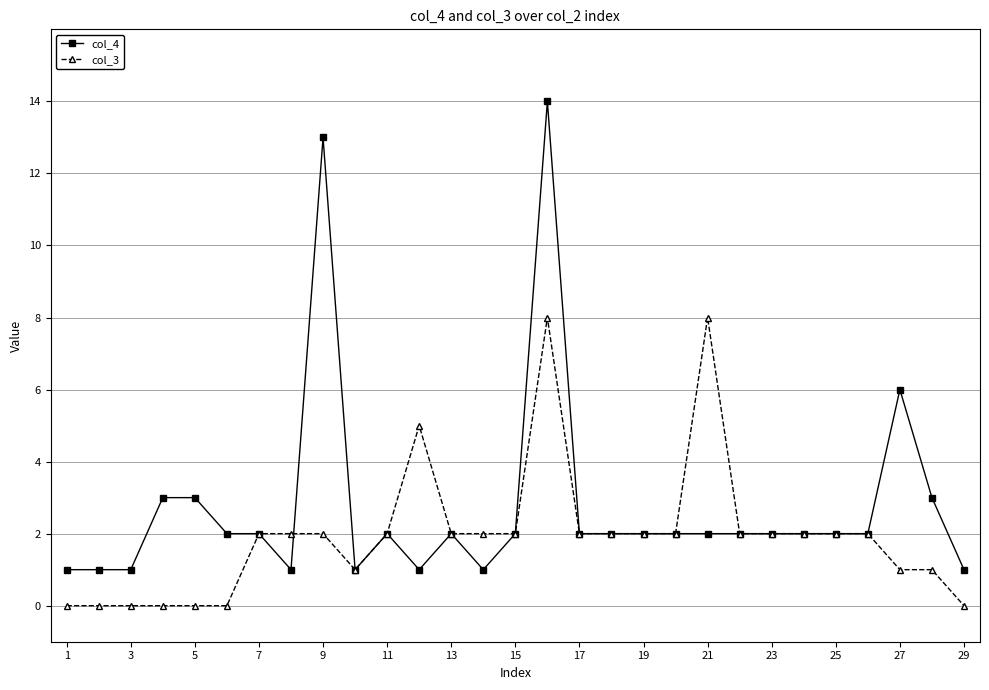

Rank the series by their average value, from highest to lowest.

col_4, col_3